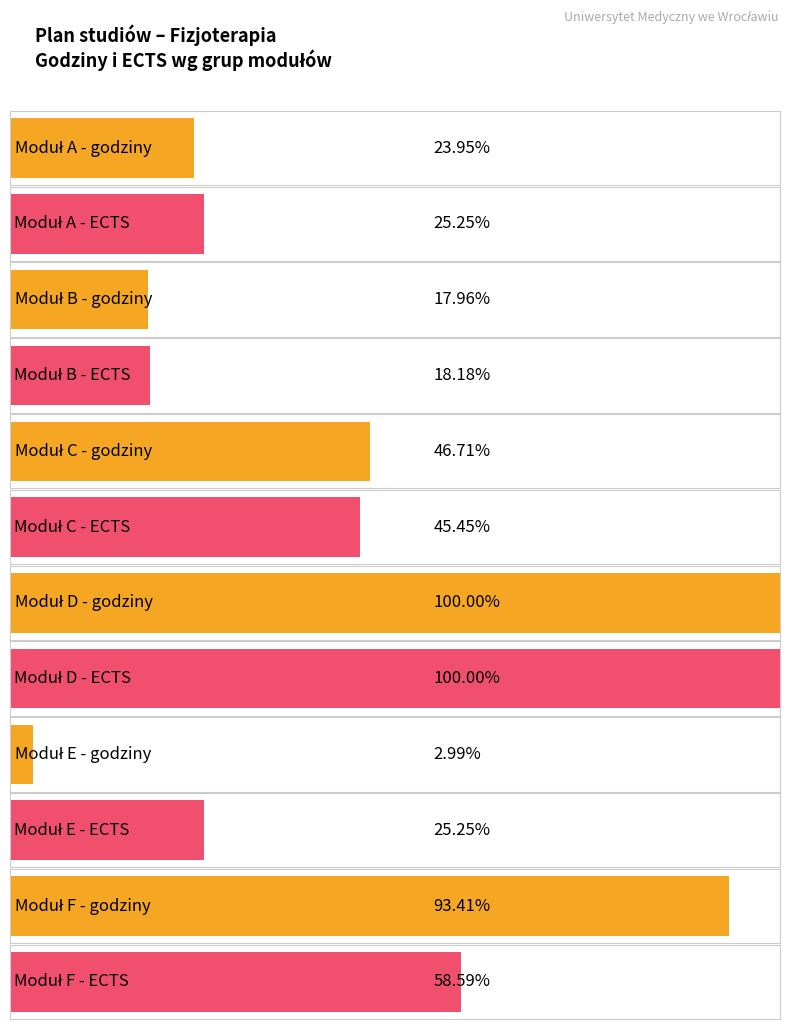

How many bars are there in each group?

6